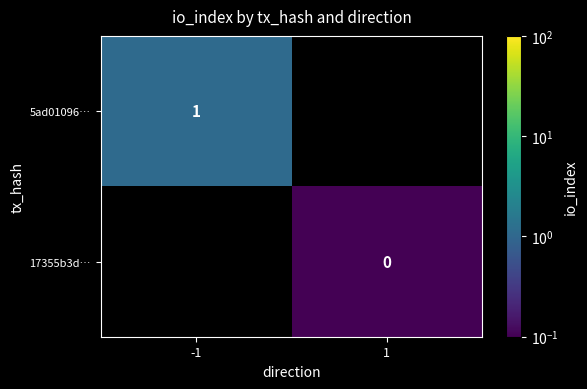

Is the value of 17355b3d… at 1 greater than the value of 5ad01096… at -1?

No